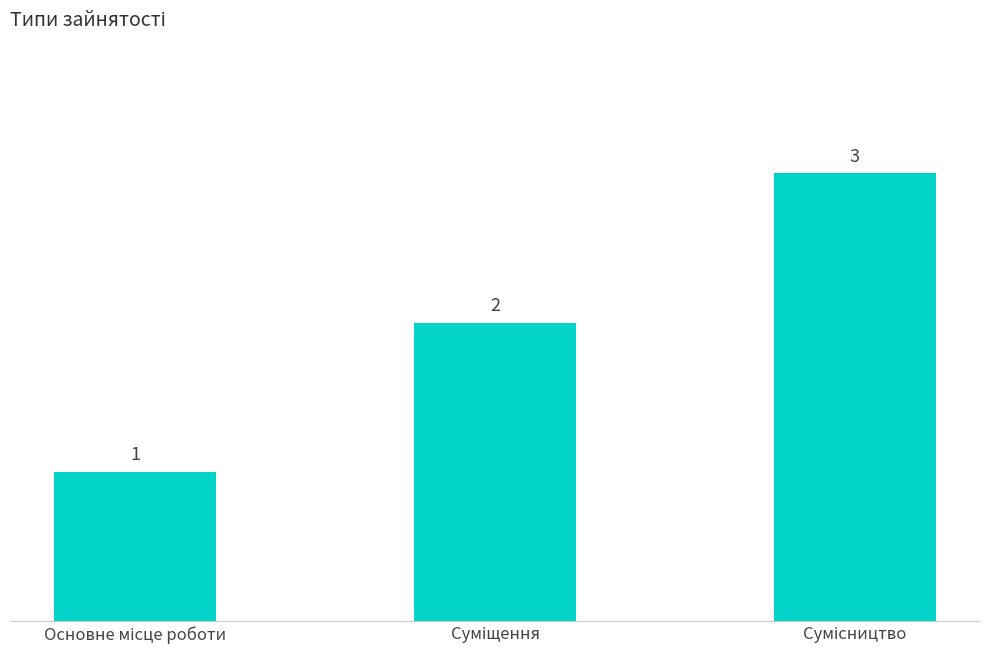

What is the maximum value shown in the chart?

3